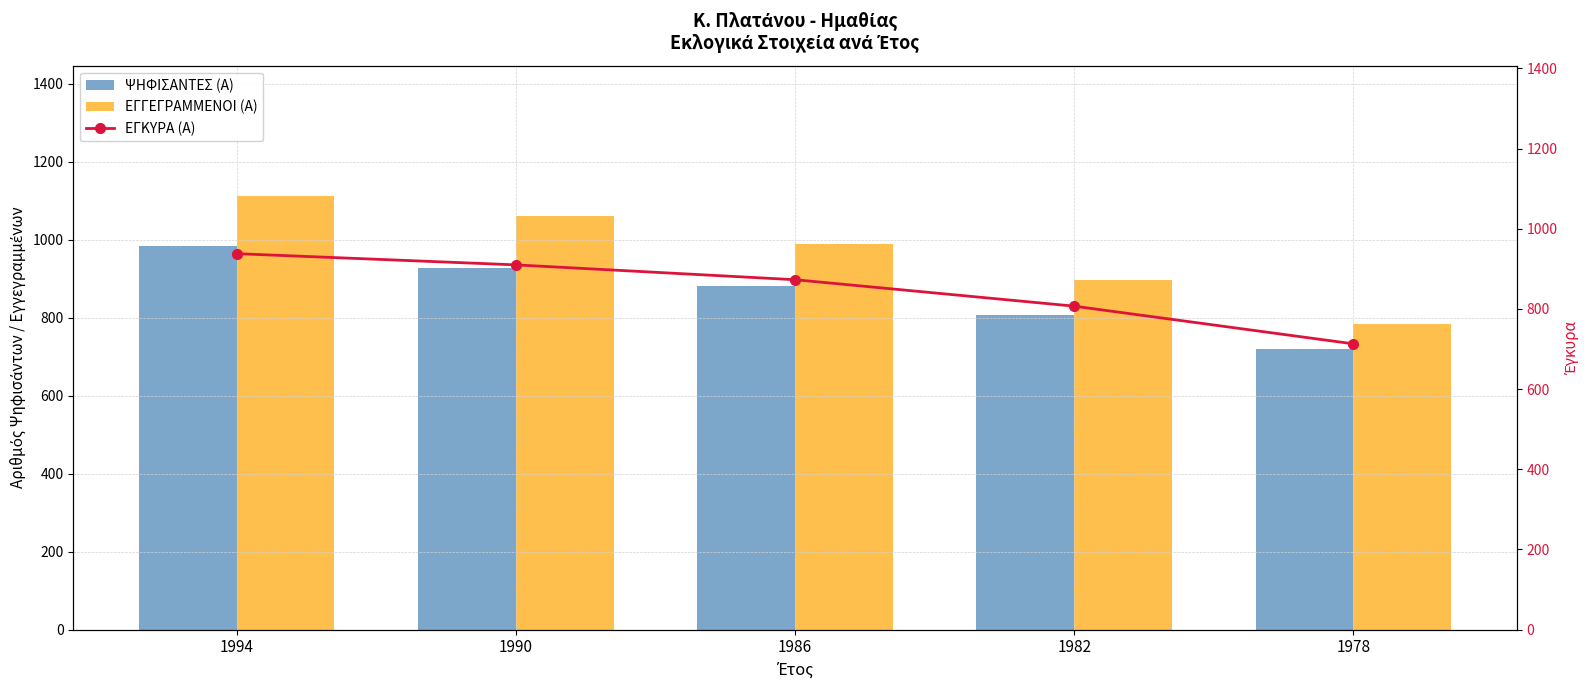

Is it true that ΨΗΦΙΣΑΝΤΕΣ (Α) equals 347 at 1978?

False